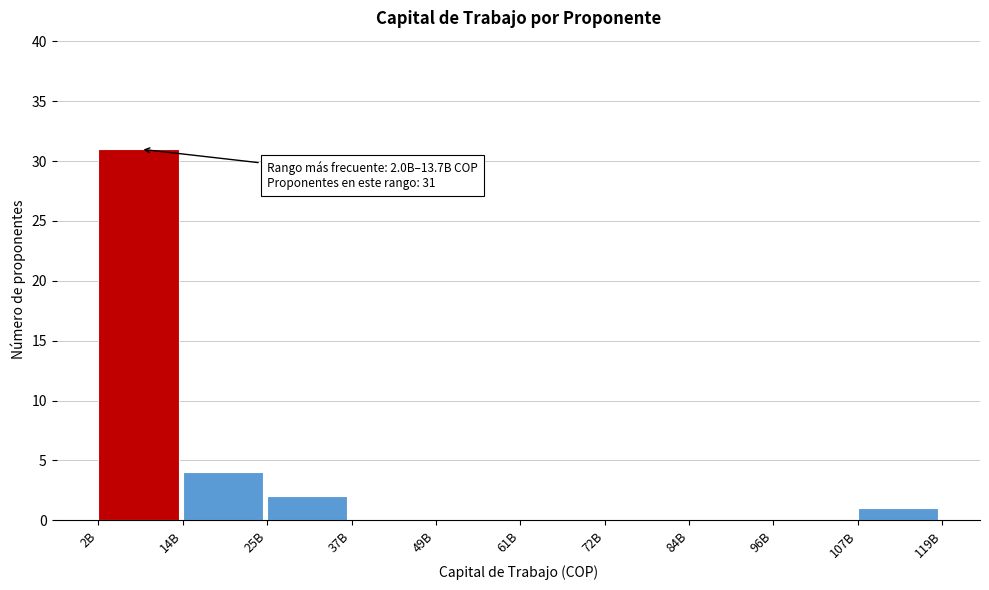

Reading right to left, what are all the values shown in this chart?

107B=1	96B=0	84B=0	72B=0	61B=0	49B=0	37B=0	25B=2	14B=4	2B=31